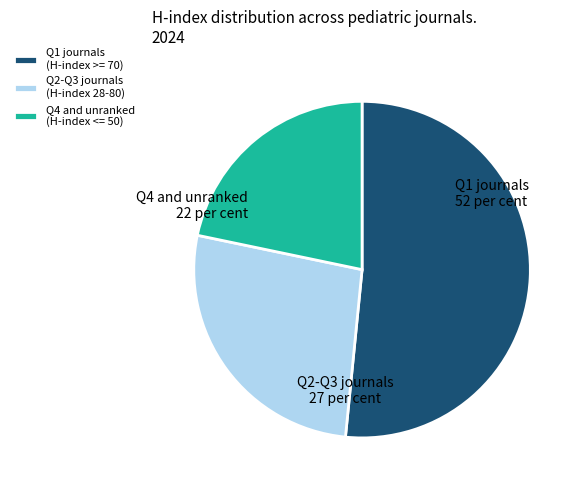

Rank the categories by value from highest to lowest.

Q1 journals (H-index >= 70), Q2-Q3 journals (H-index 28-80), Q4 and unranked (H-index <= 50)